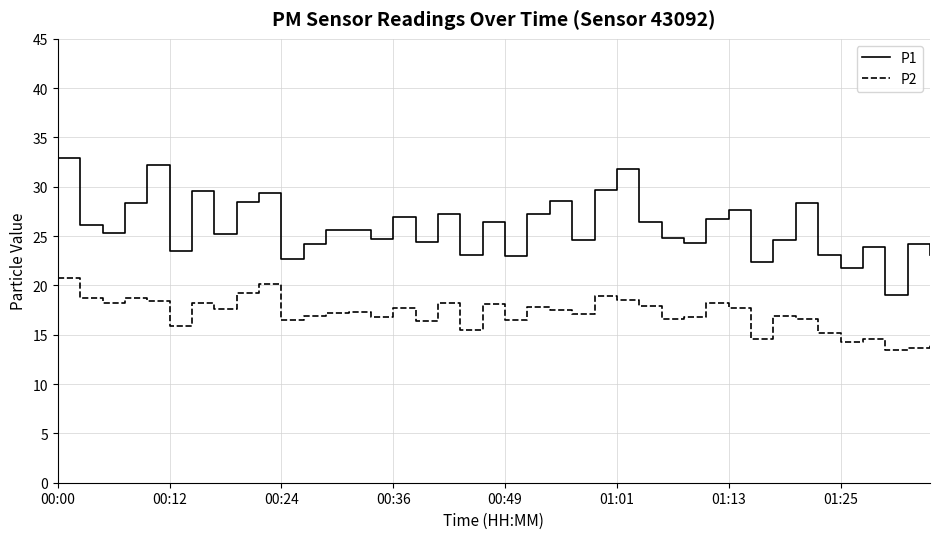

Rank the series by their average value, from highest to lowest.

P1, P2